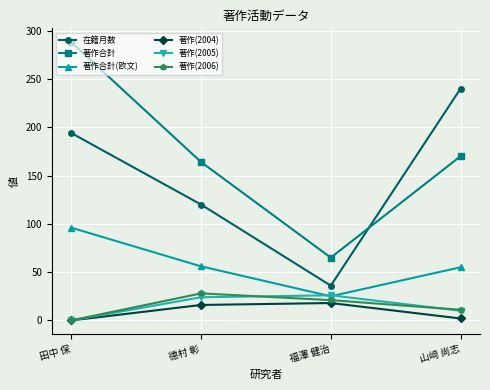

True or false: 在籍月数 has a value of 294 at 田中 保.

False